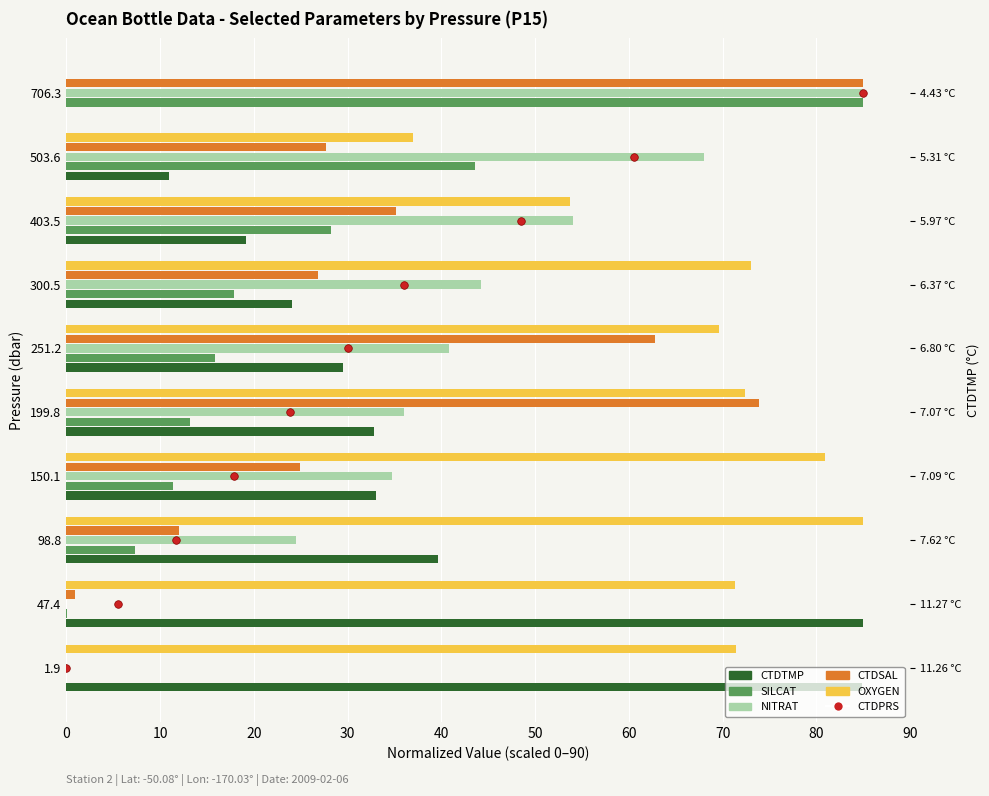

Which series has the widest spread of Y values?

CTDTMP